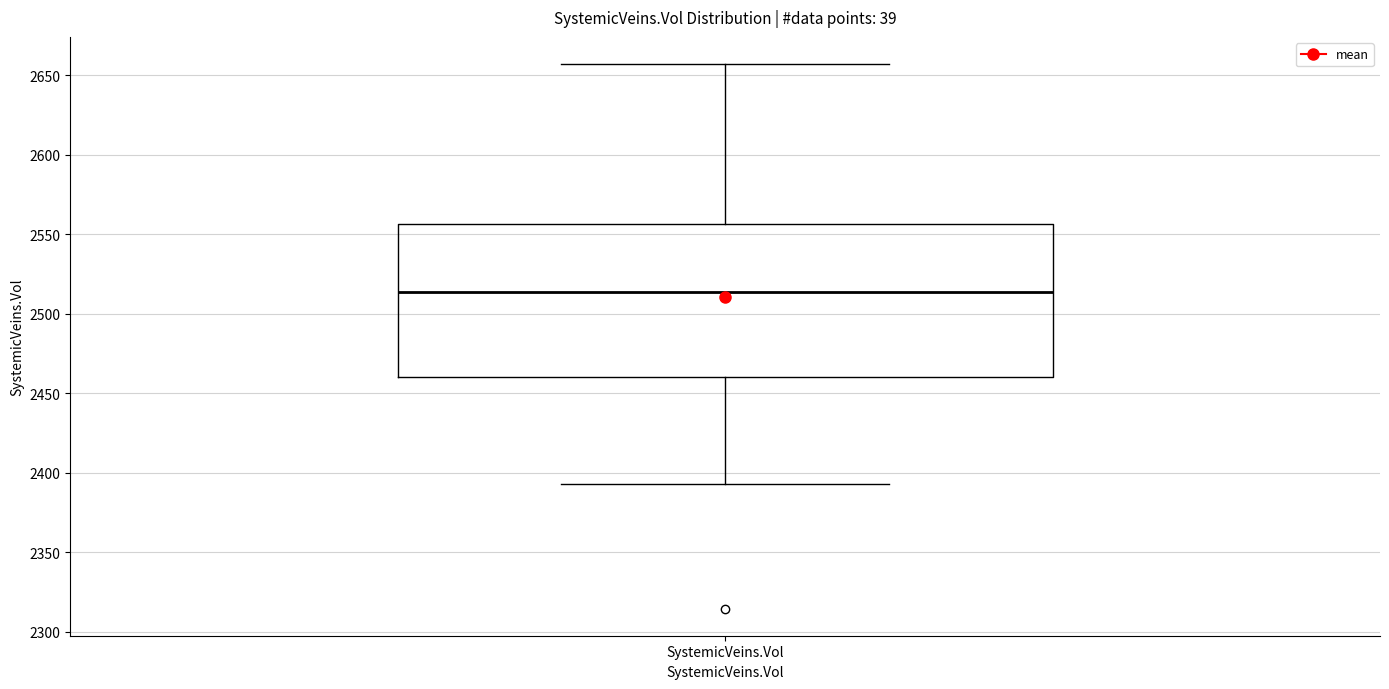

Transcribe this box plot: give where the median line is, the range the box spans, and where the two whiskers end, as read against the y-axis. The values are not printed on the chart, so give them approximately, as read against the axis.

median 2515, box 2460 to 2555, whiskers 2395 to 2655